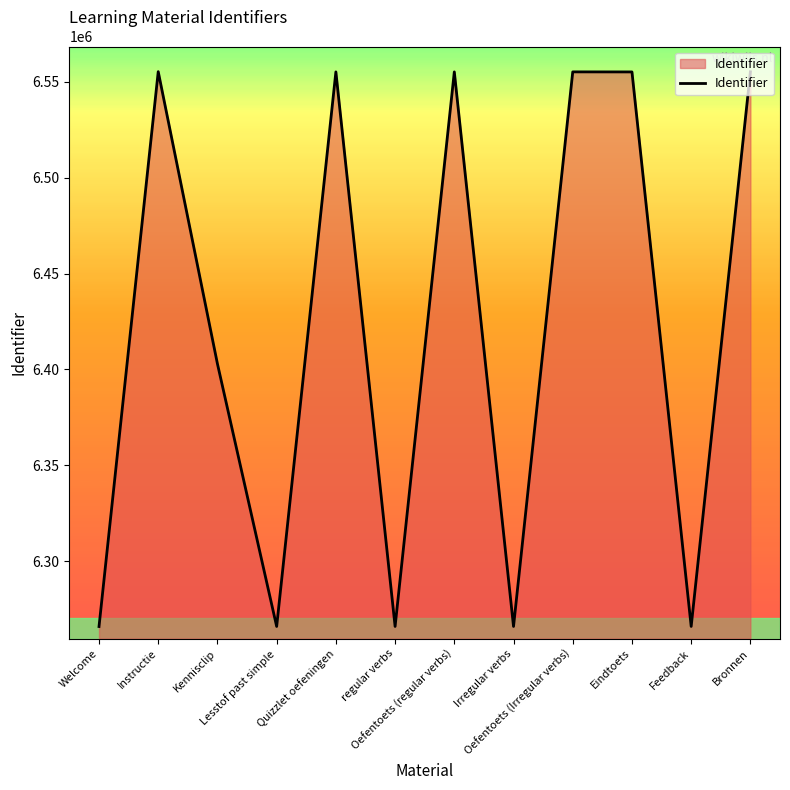

Where is the first local maximum?

Instructie